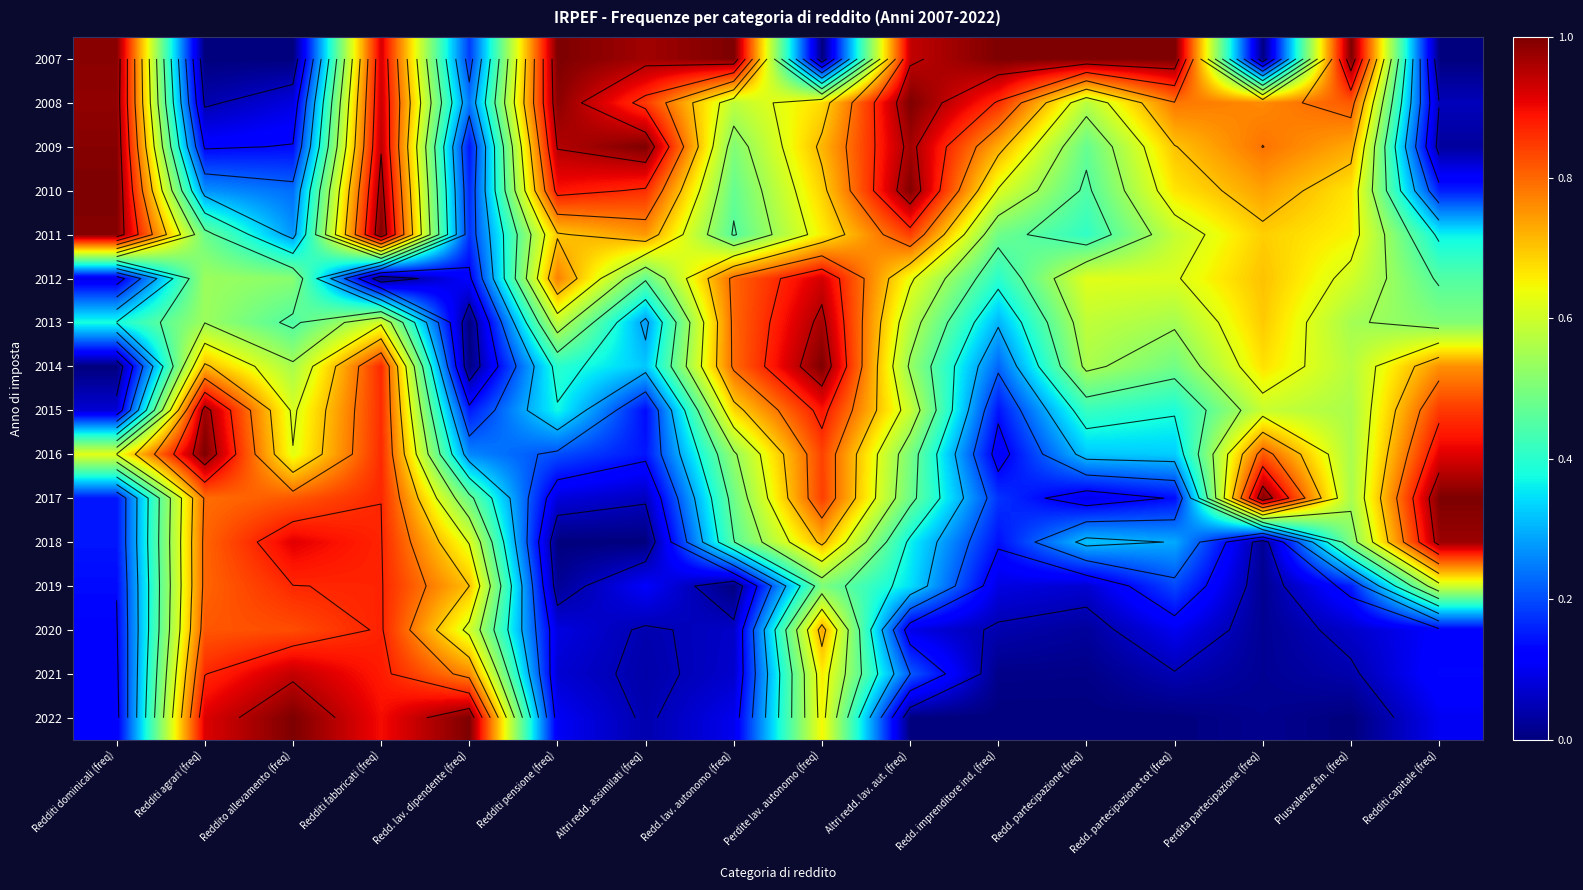

What is the difference between the maximum and minimum values in the 2008 series?

1.0